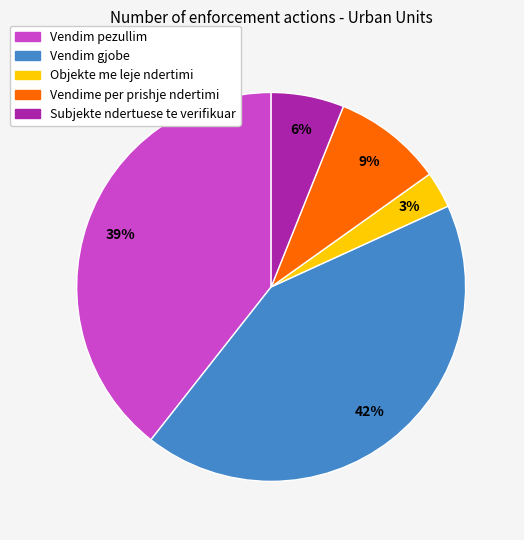

Do Vendim gjobe and Vendim pezullim together represent more than half of the pie?

Yes